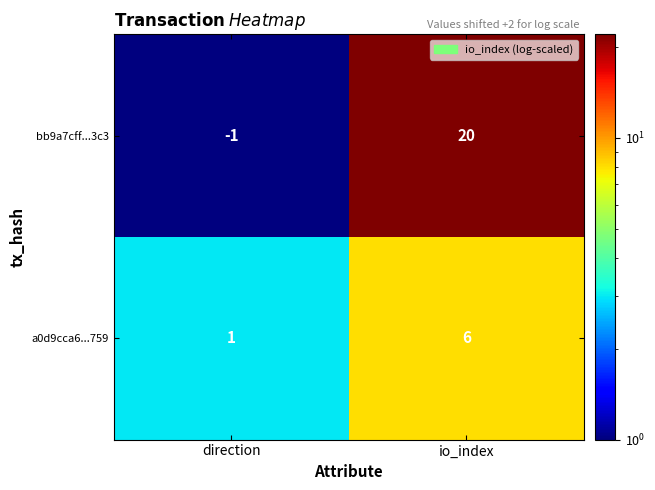

How many series are shown in this chart?

2